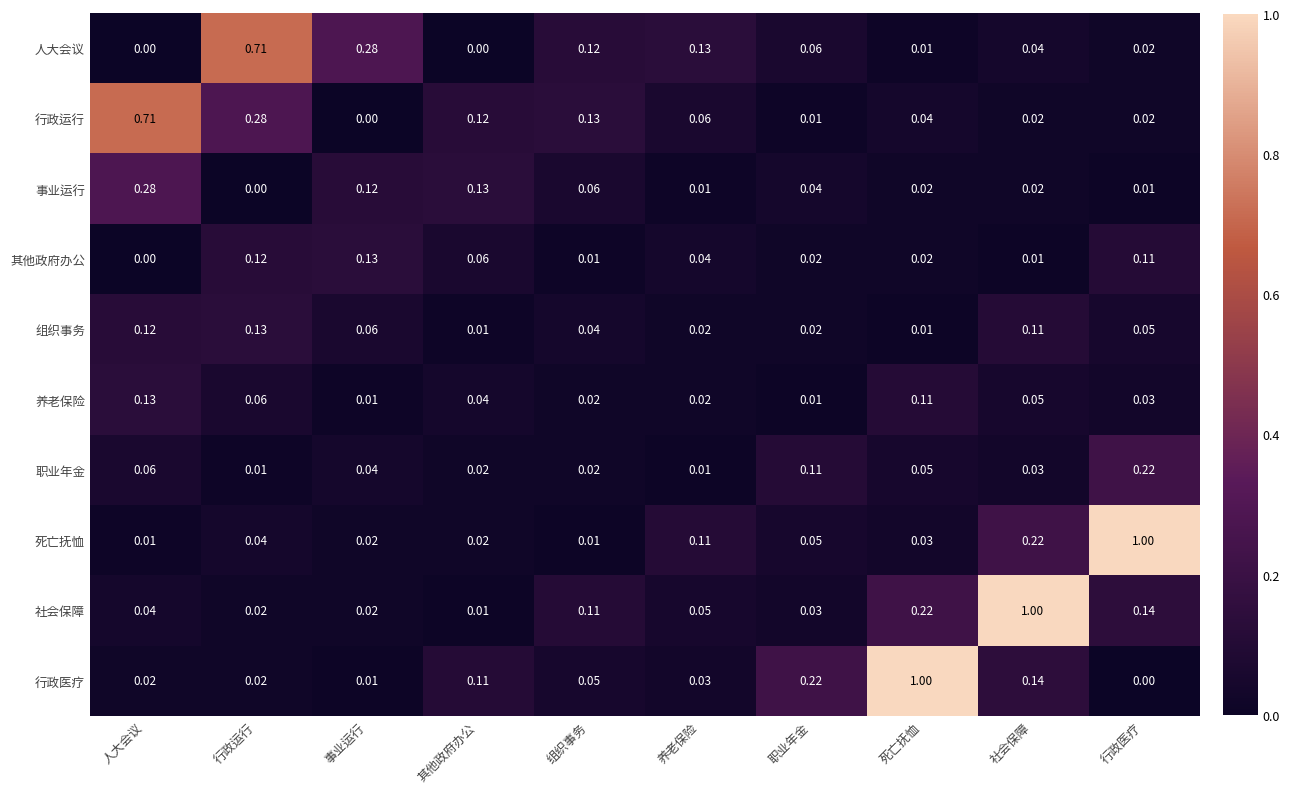

Count the number of categories in the chart.

10